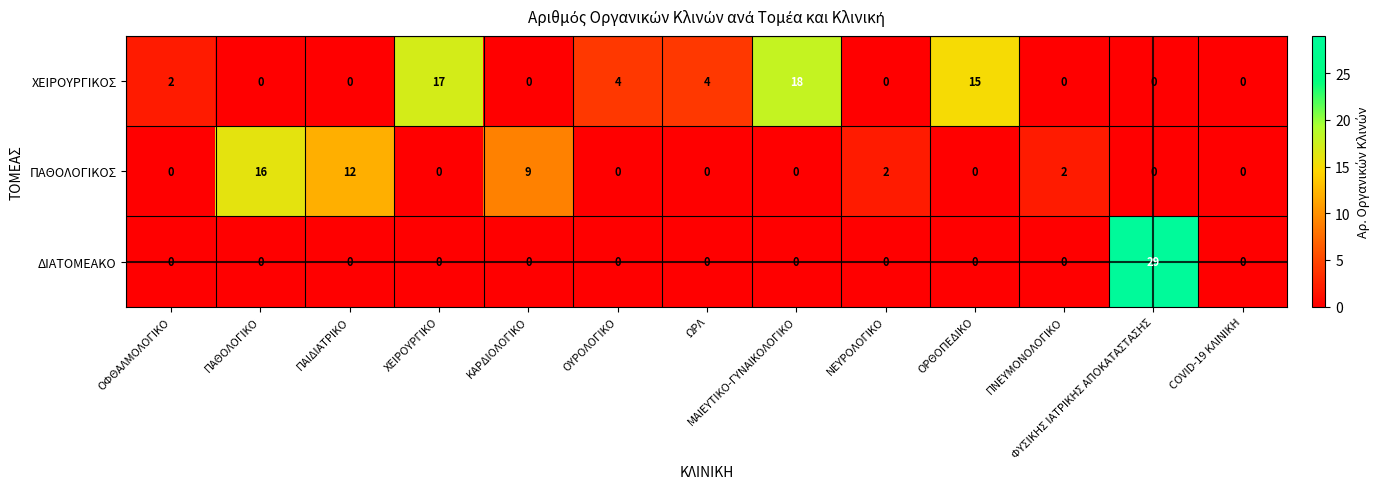

What is the difference between the maximum and second lowest values in the ΔΙΑΤΟΜΕΑΚΟ series?

29